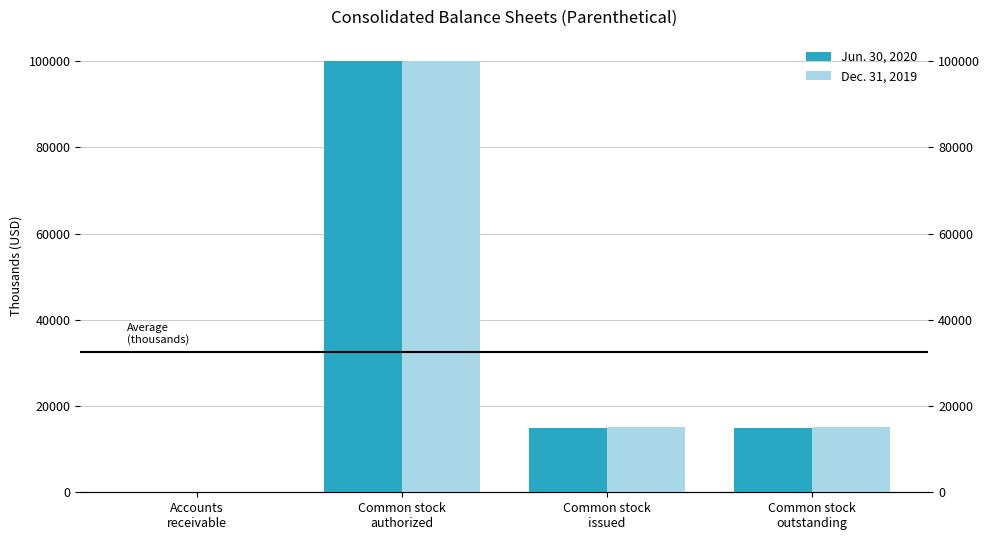

Reading left to right, list all the values displayed in this chart.

Jun. 30, 2020: Accounts
receivable=5.8	Common stock
authorized=100000.0	Common stock
issued=14797.0	Common stock
outstanding=14797.0
Dec. 31, 2019: Accounts
receivable=6.2	Common stock
authorized=100000.0	Common stock
issued=15178.0	Common stock
outstanding=15178.0